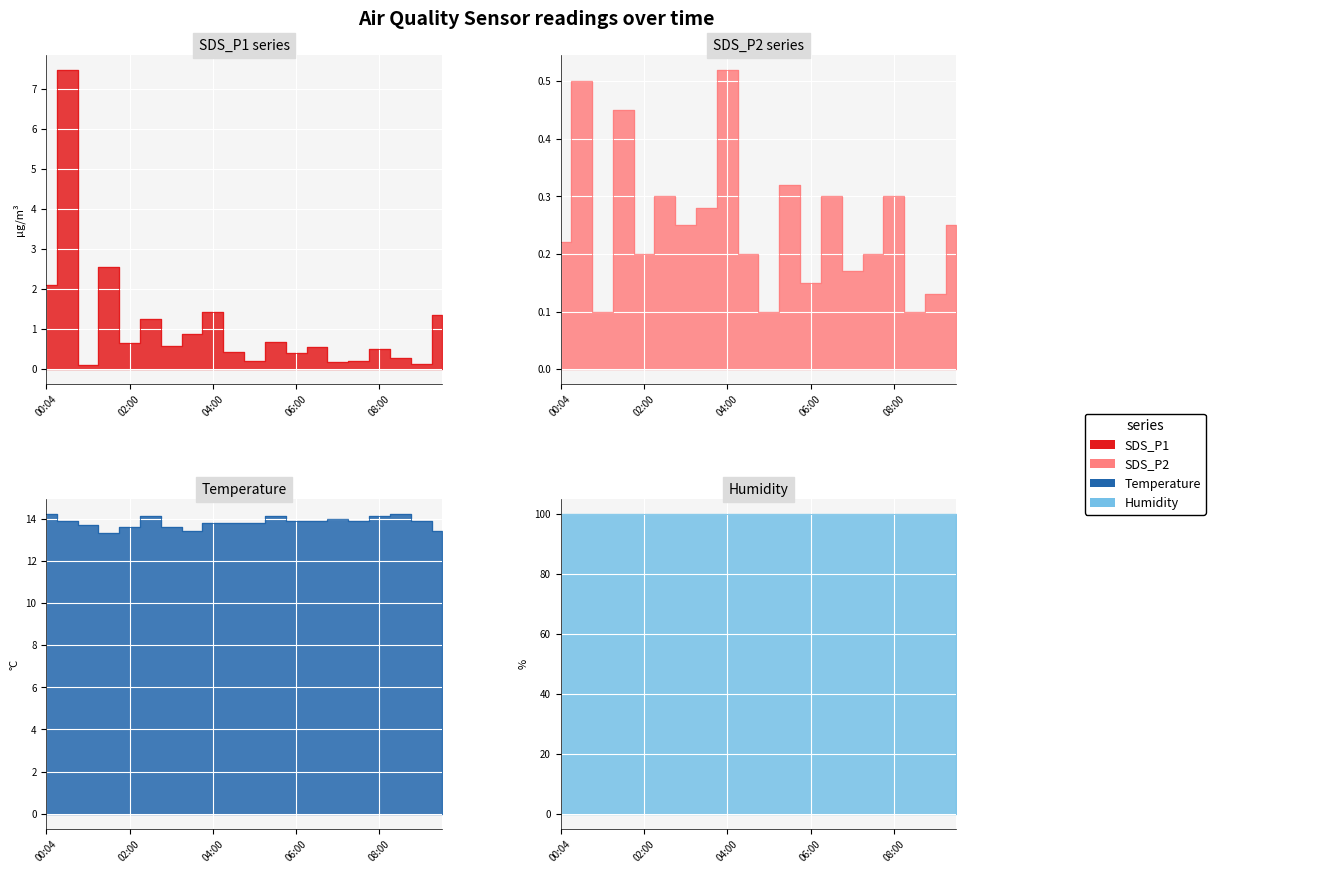

True or false: Temp and SDS_P1 intersect in this chart.

False